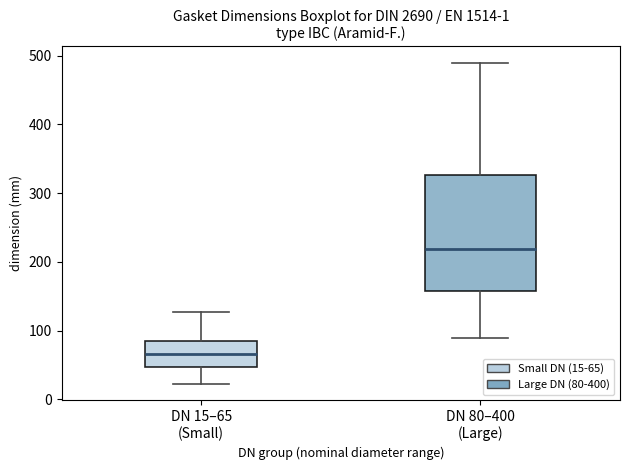

Where is the lower edge of the box for DN 15–65 (Small) on the y-axis? The values are not printed on the chart, so give them approximately, as read against the axis.

50